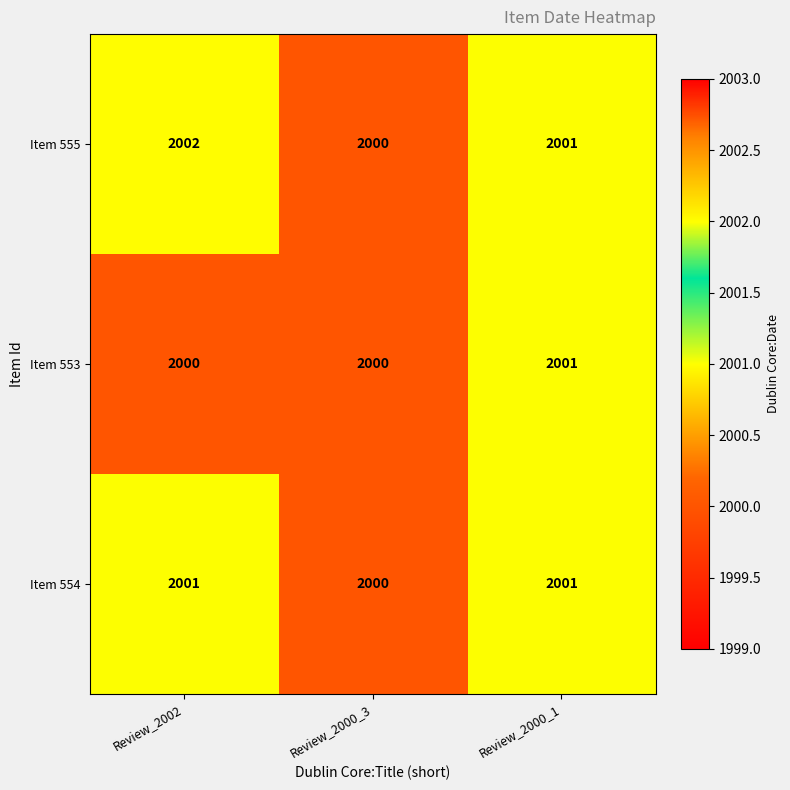

Which series has the largest total across all categories?

Item 555